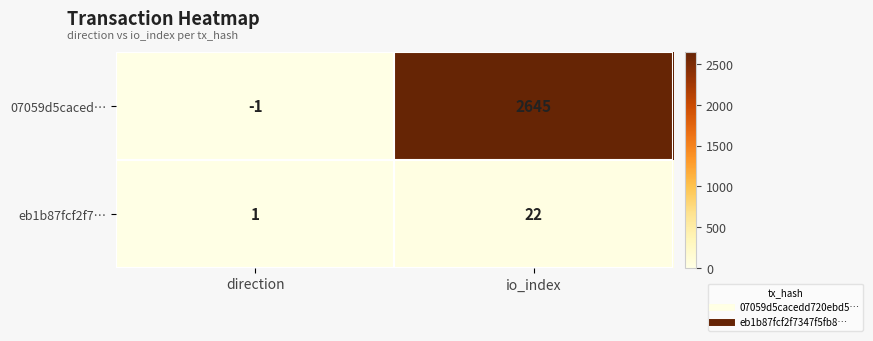

Reading right to left, transcribe all the data shown in this chart.

07059d5caced…: io_index=2645	direction=-1
eb1b87fcf2f7…: io_index=22	direction=1